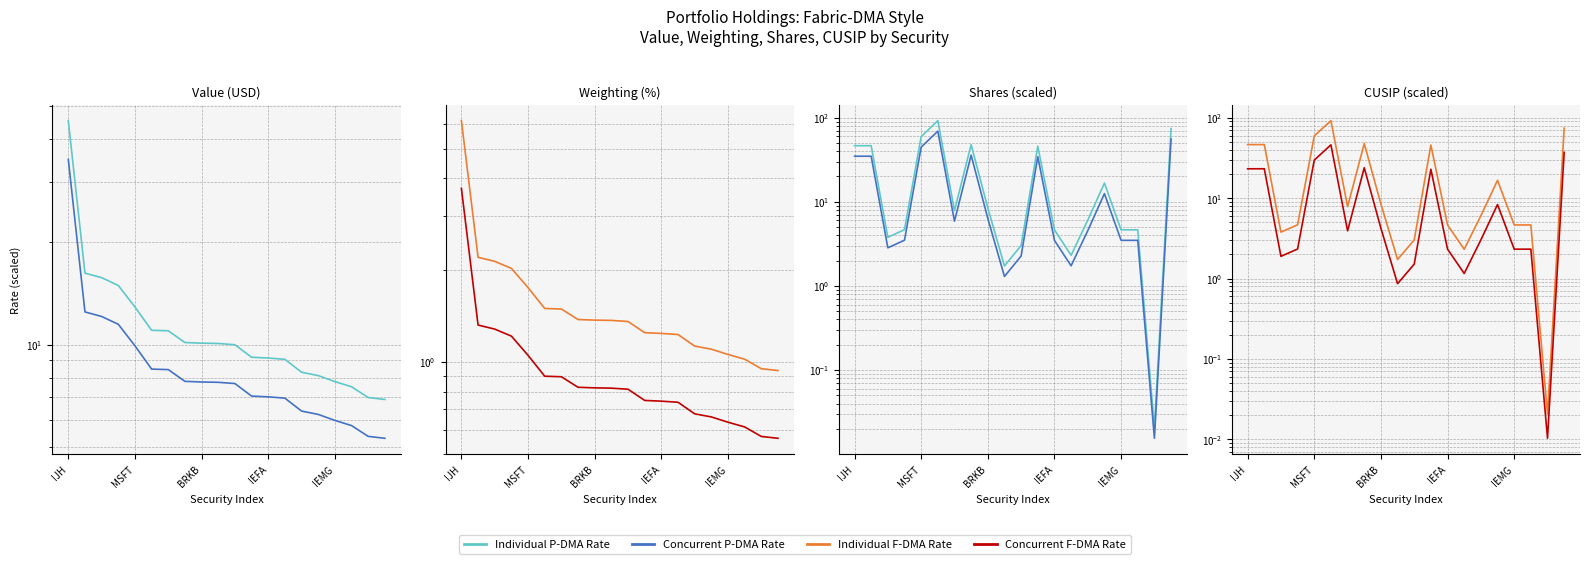

Which has a higher value, BRKB or 10?

BRKB